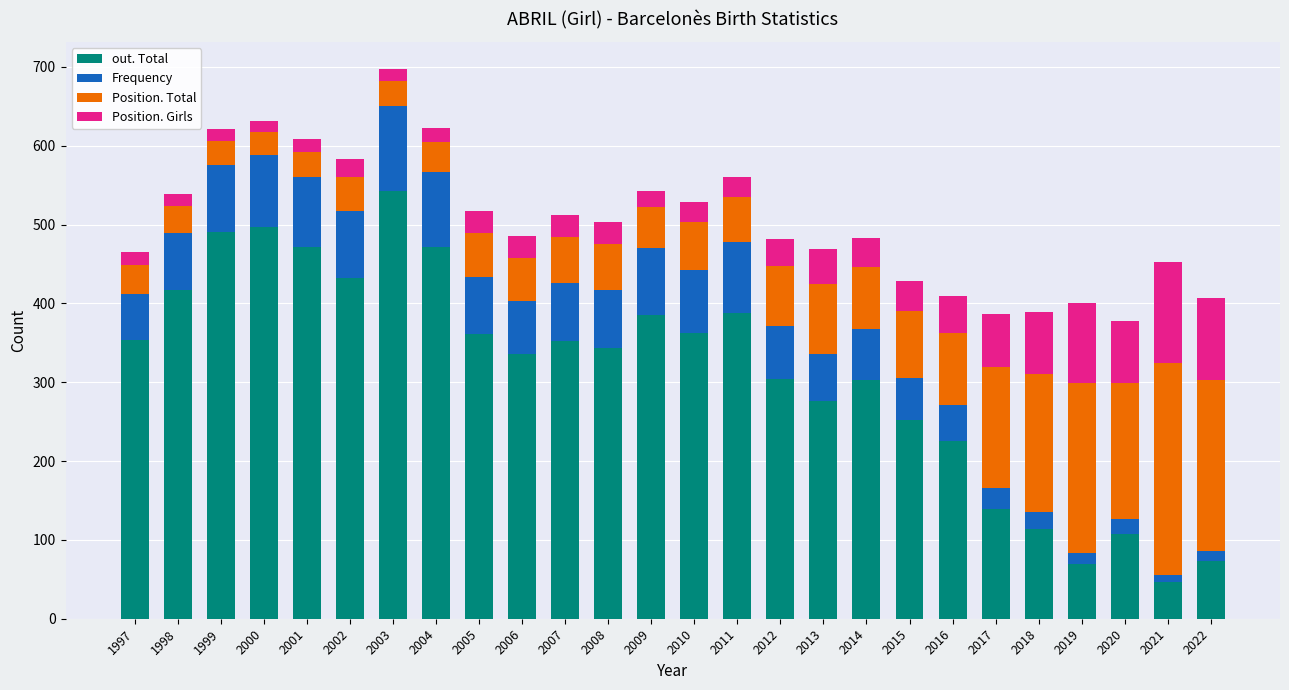

How many series are shown in this chart?

4